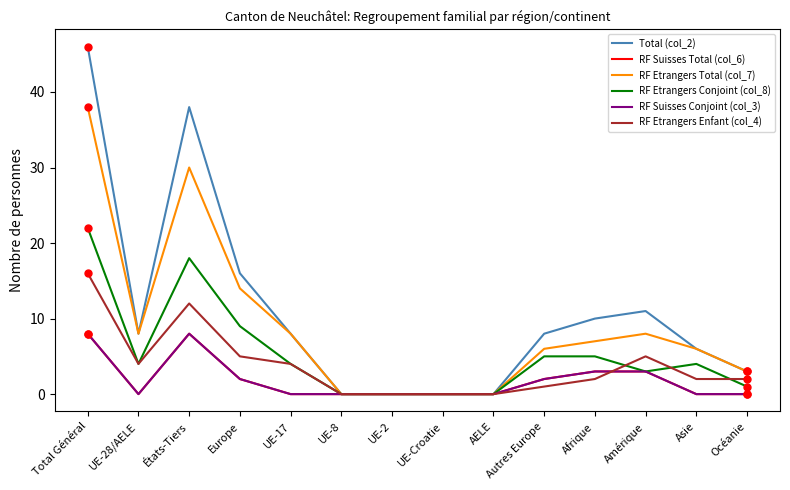

Does the chart have visible grid lines?

No